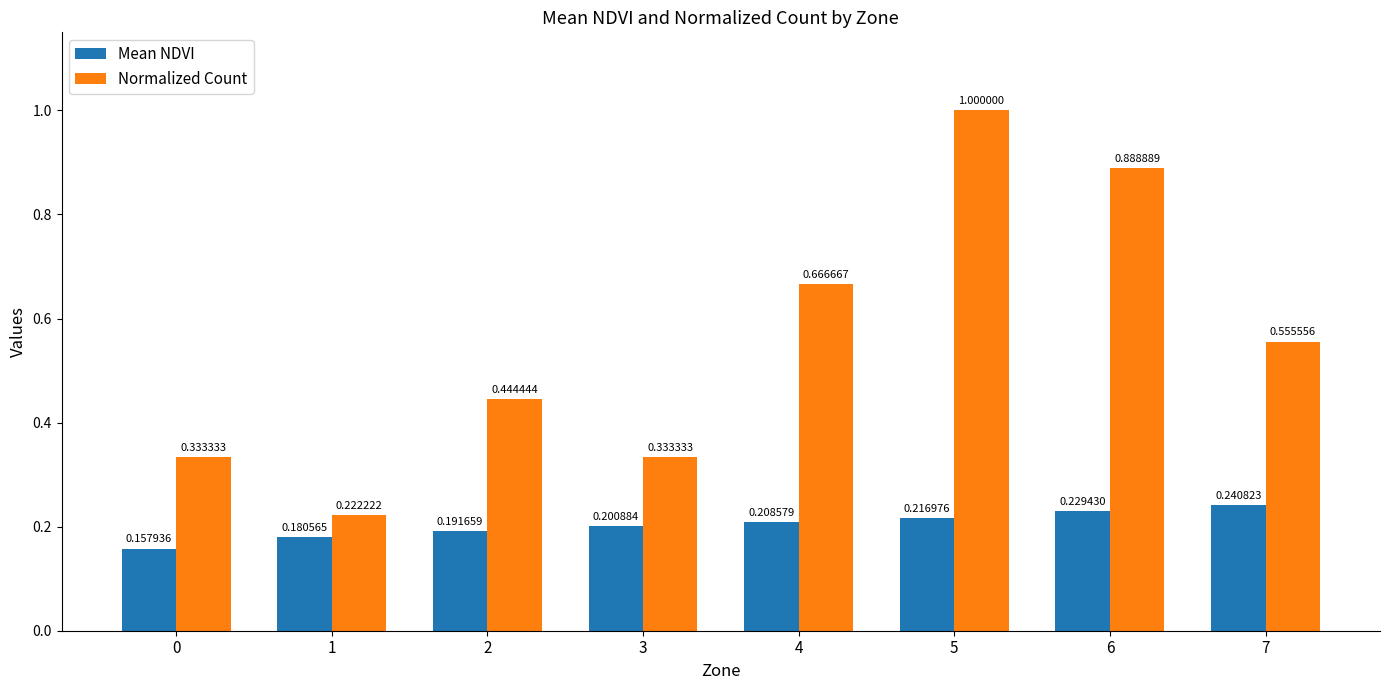

What are all the series names shown in the legend?

Mean NDVI, Normalized Count